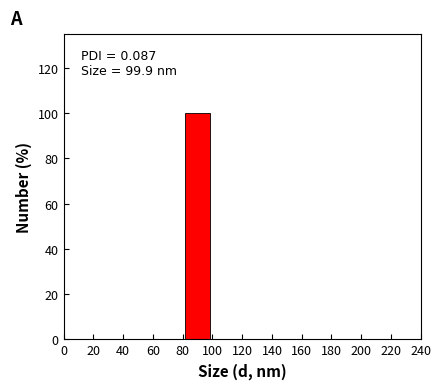

Over which range of the x-axis is the bar tallest?

80 to 100